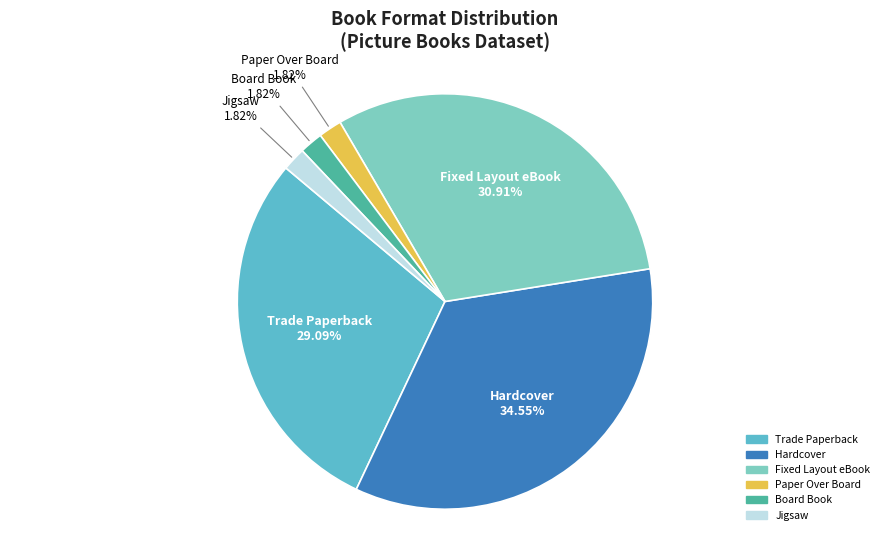

What percentage is the Jigsaw slice, to the nearest percent?

2%